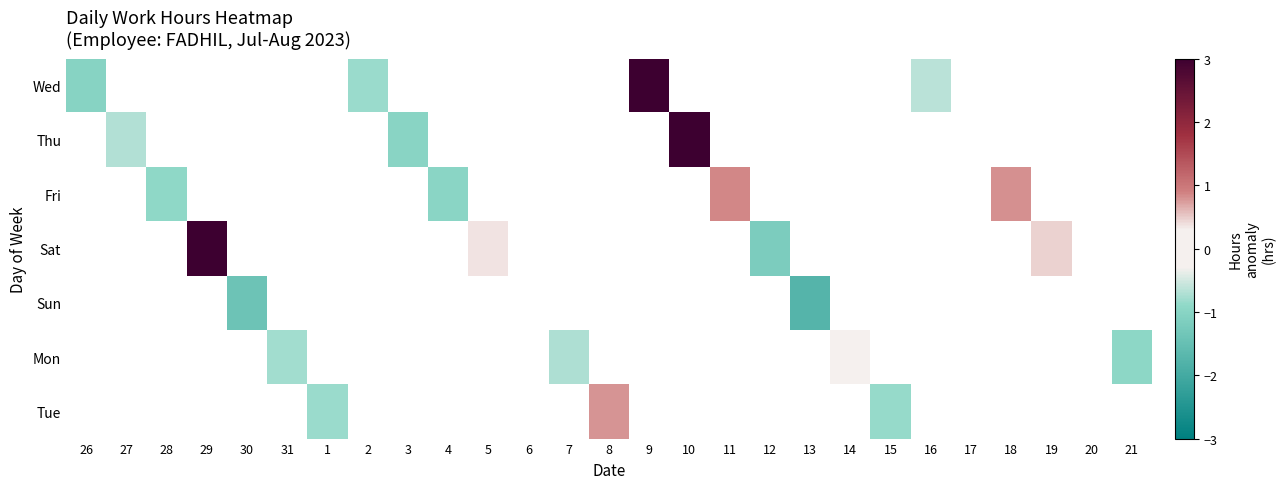

At which category does the chart reach its minimum across all series?

13